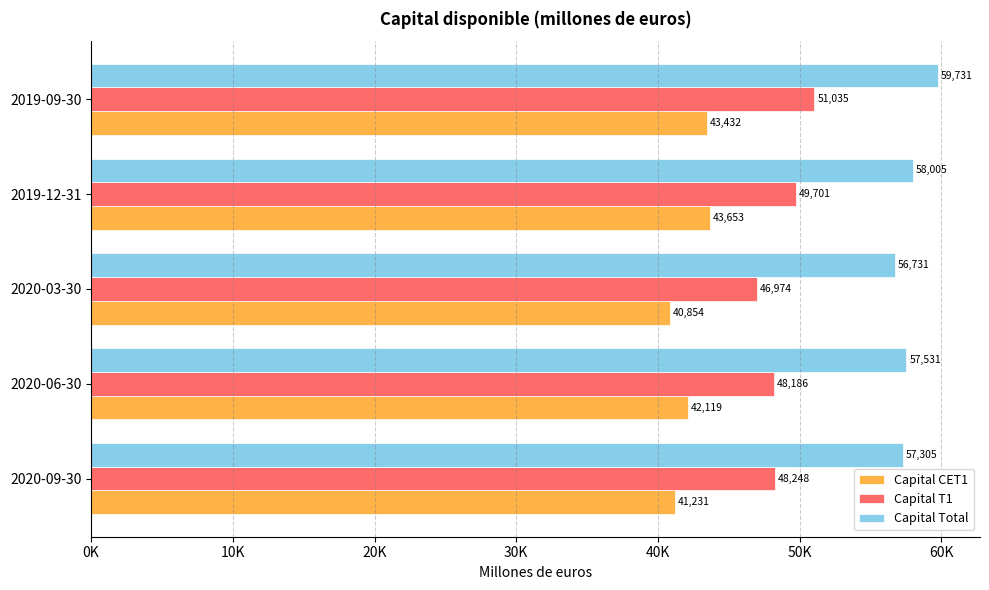

What are all the series names shown in the legend?

Capital CET1, Capital T1, Capital Total